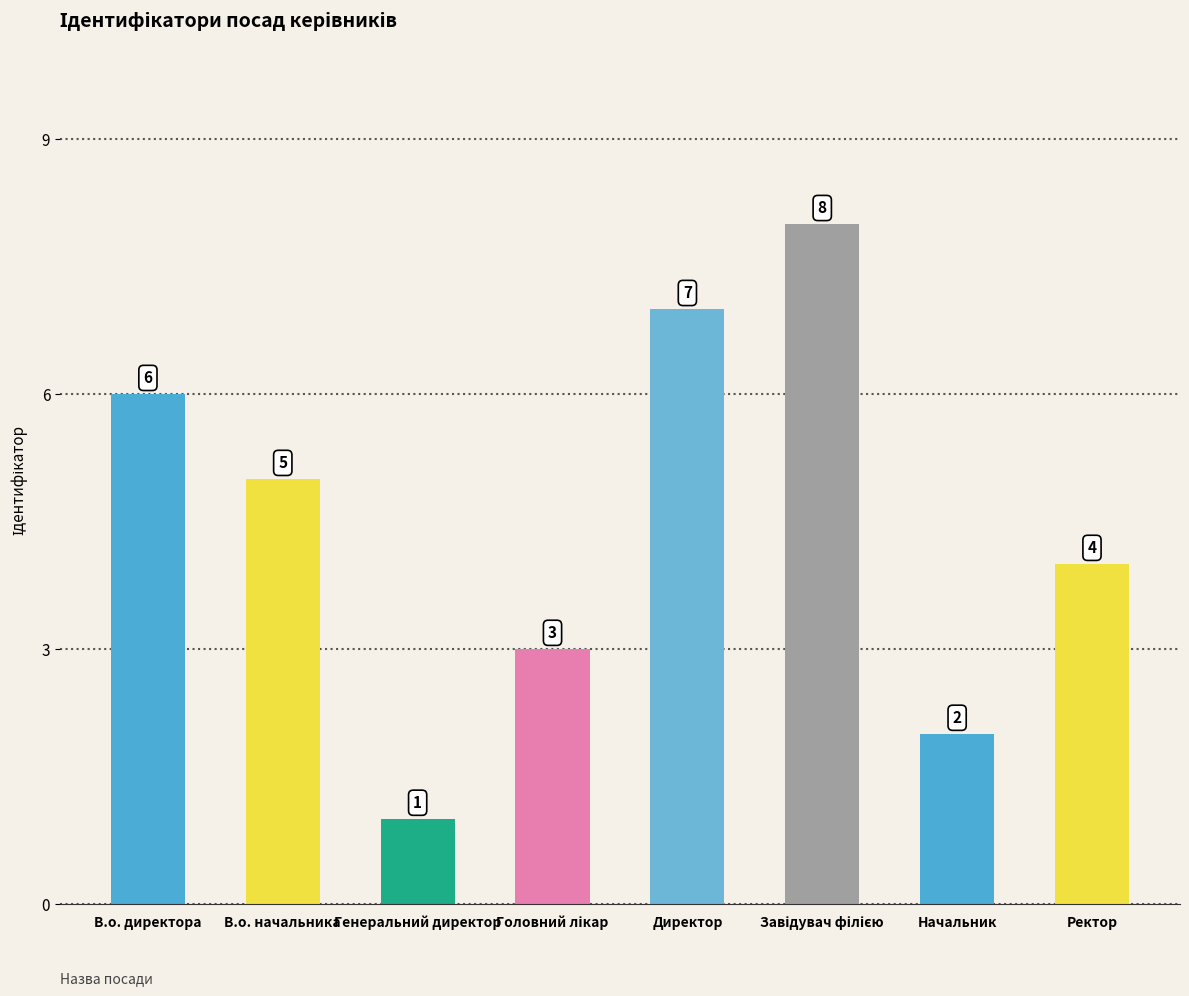

At which label does the data first exceed 5?

В.о. директора